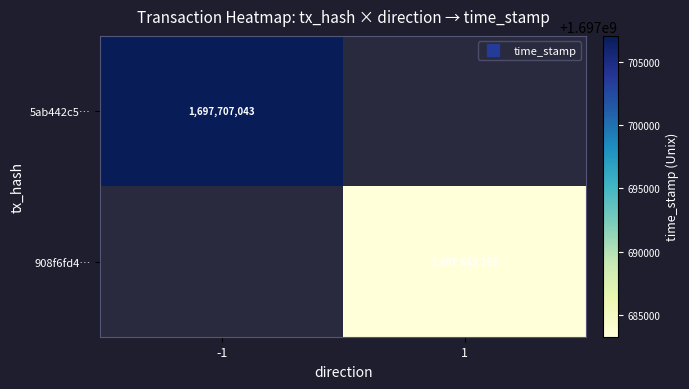

Which series has the largest range (max minus min)?

5ab442c5…